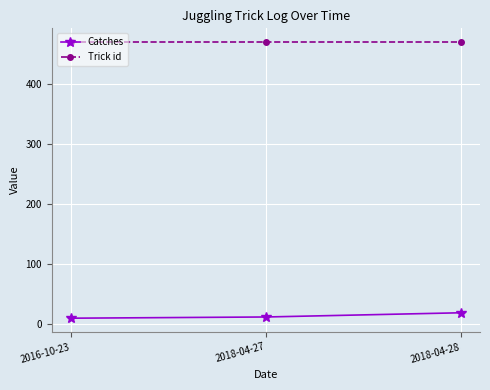

The Catches series shows 12 at 2018-04-27. True or false?

True